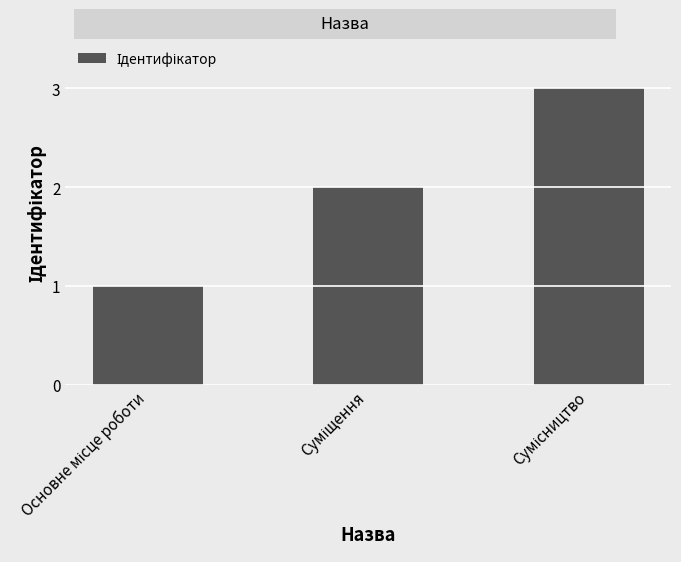

What is the sum of all values?

6